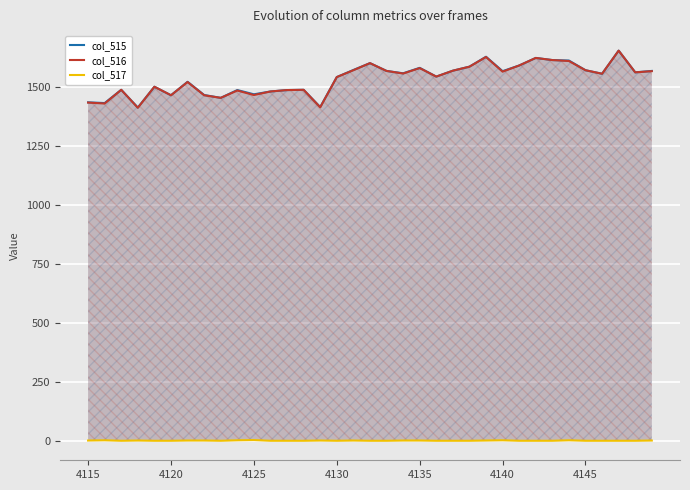

True or false: col_515 has more than 1 points higher than both neighbors.

True